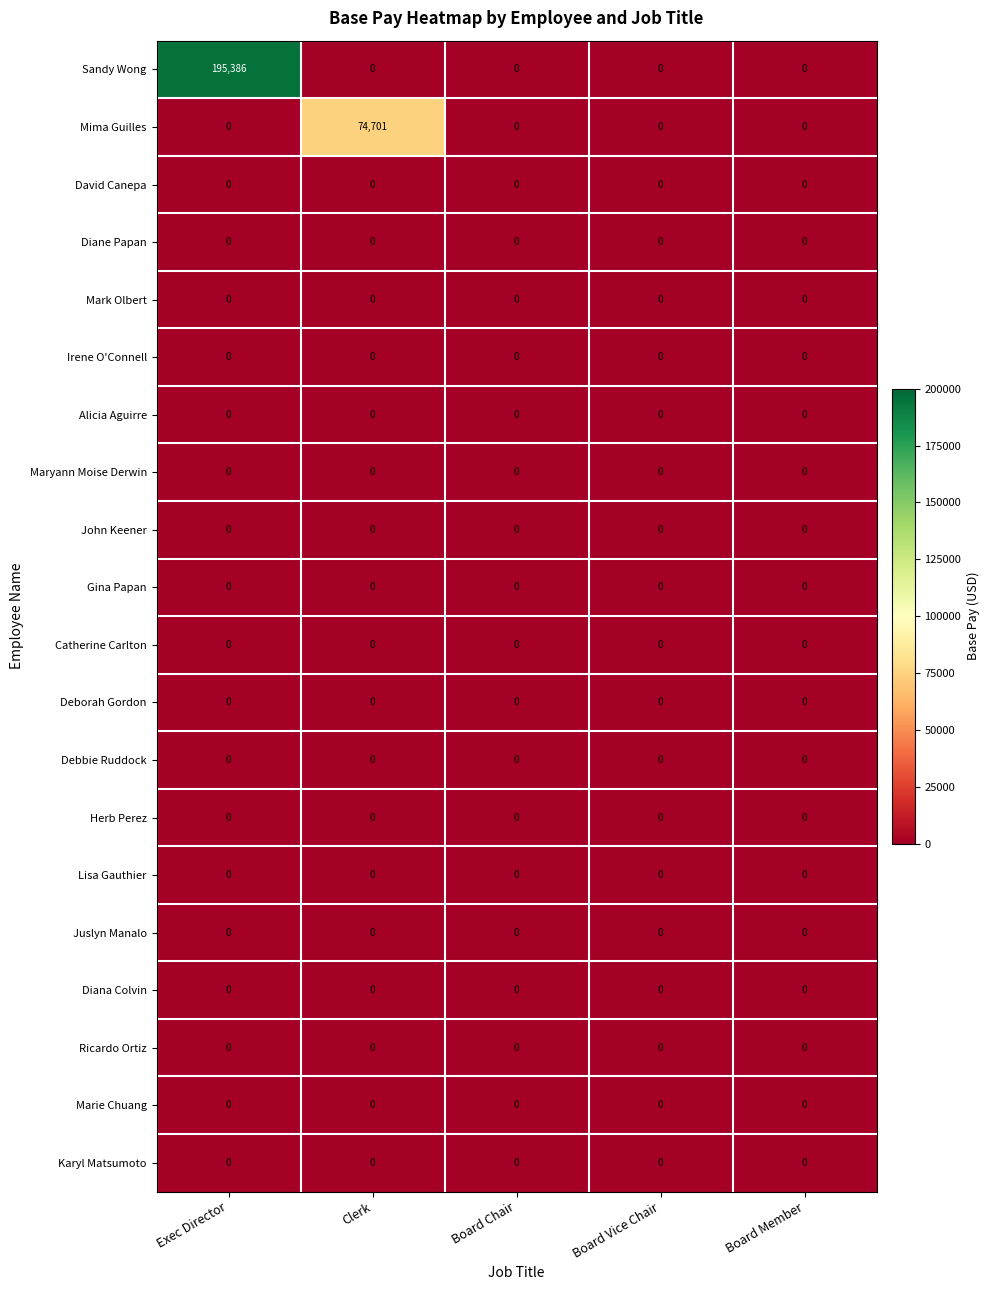

At which category is the sum across all series the highest?

Exec Director